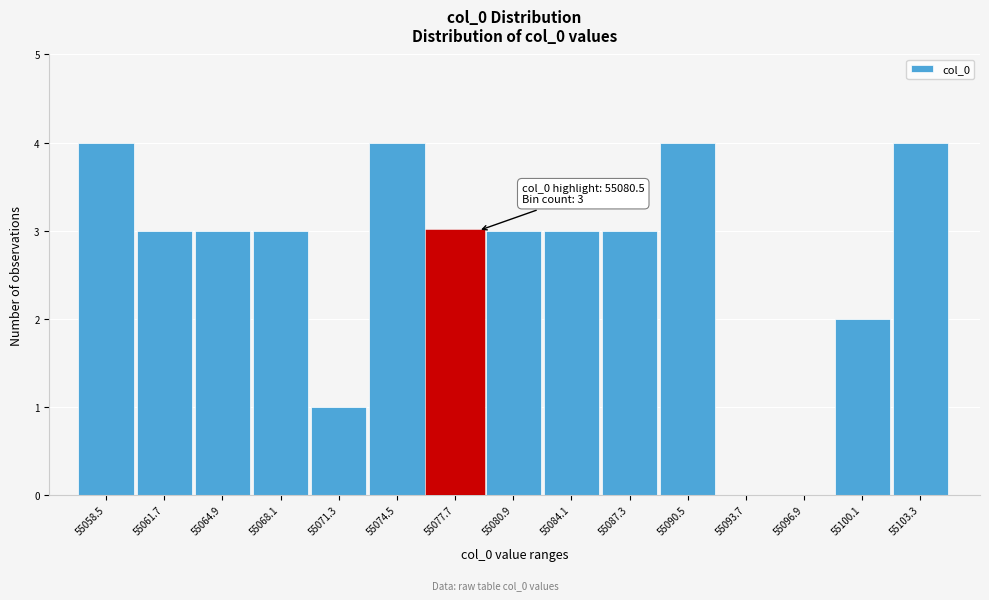

Reading left to right, list all the values displayed in this chart.

55058.5=4	55061.7=3	55064.9=3	55068.1=3	55071.3=1	55074.5=4	55077.7=3	55080.9=3	55084.1=3	55087.3=3	55090.5=4	55093.7=0	55096.9=0	55100.1=2	55103.3=4